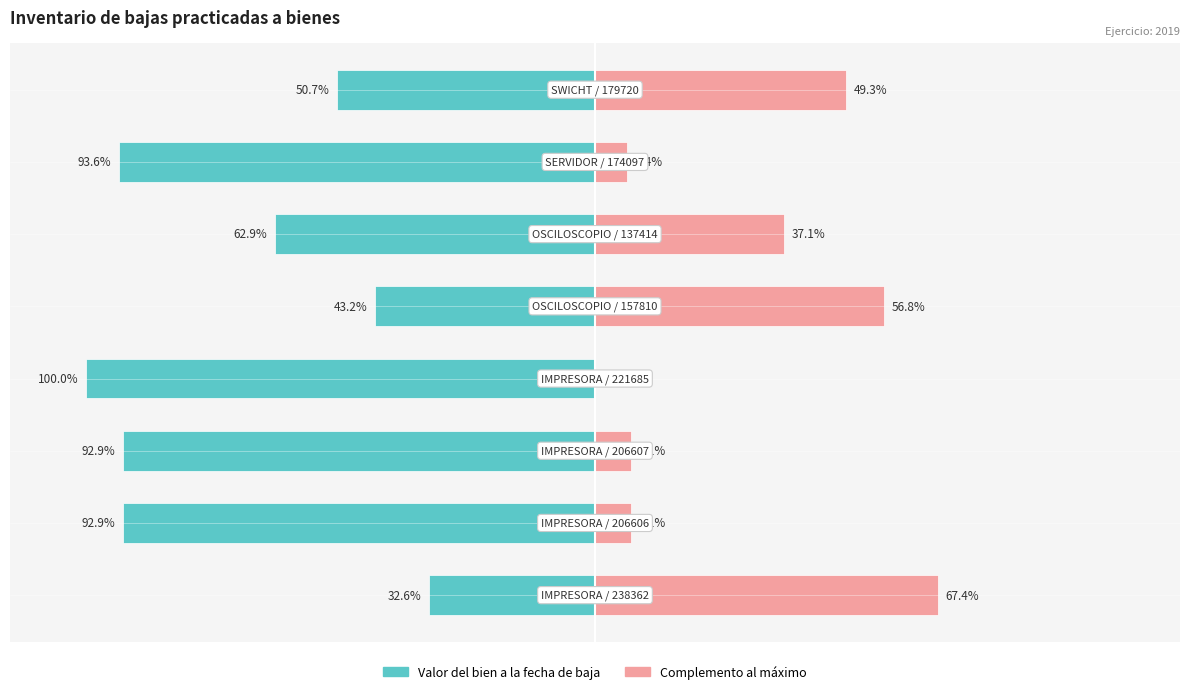

Rank the series by their average value, from highest to lowest.

Complemento (derecha), Valor del bien (izquierda)